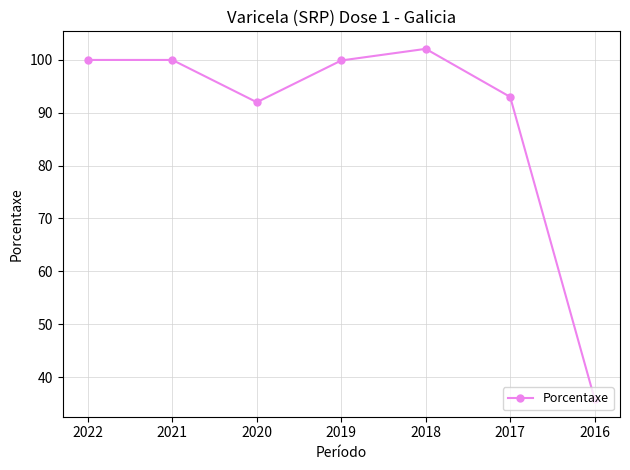

Approximately how many times larger is the value at 2022 compared to 2019?

1.0